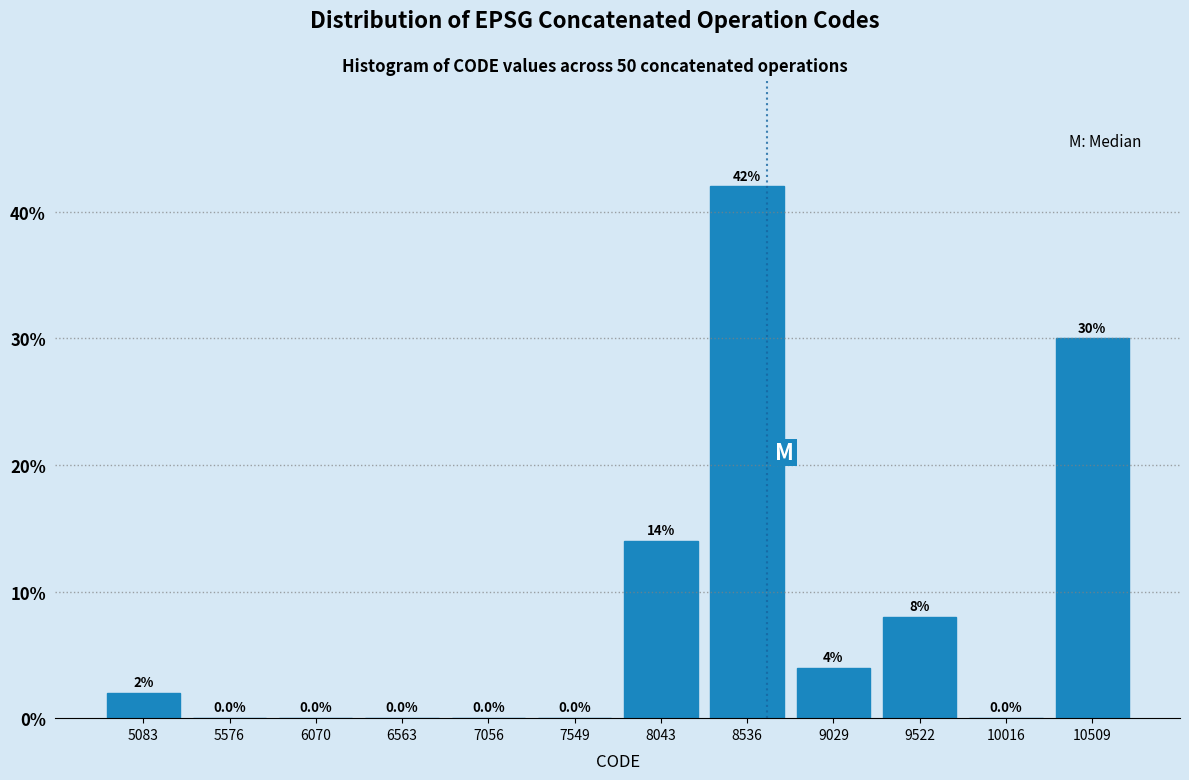

Reading left to right, list every bar in this chart as the range it spans on the x-axis followed by its height. The bar edges are not printed on the chart, so give them approximately, as read against the axis.

4850 to 5350: 2.0
5350 to 5800: 0.0
5800 to 6300: 0.0
6300 to 6800: 0.0
6800 to 7300: 0.0
7300 to 7800: 0.0
7800 to 8300: 14.0
8300 to 8800: 42.0
8800 to 9300: 4.0
9300 to 9750: 8.0
9750 to 10250: 0.0
10250 to 10750: 30.0